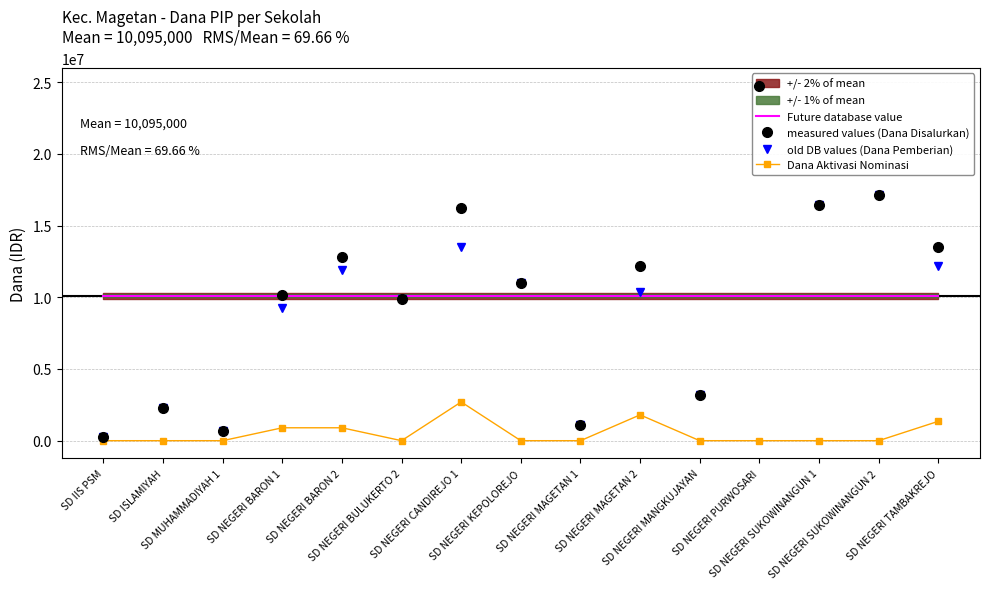

Where do measured values (Dana Disalurkan) and Future database value first cross each other?

SD MUHAMMADIYAH 1 and SD NEGERI BARON 1